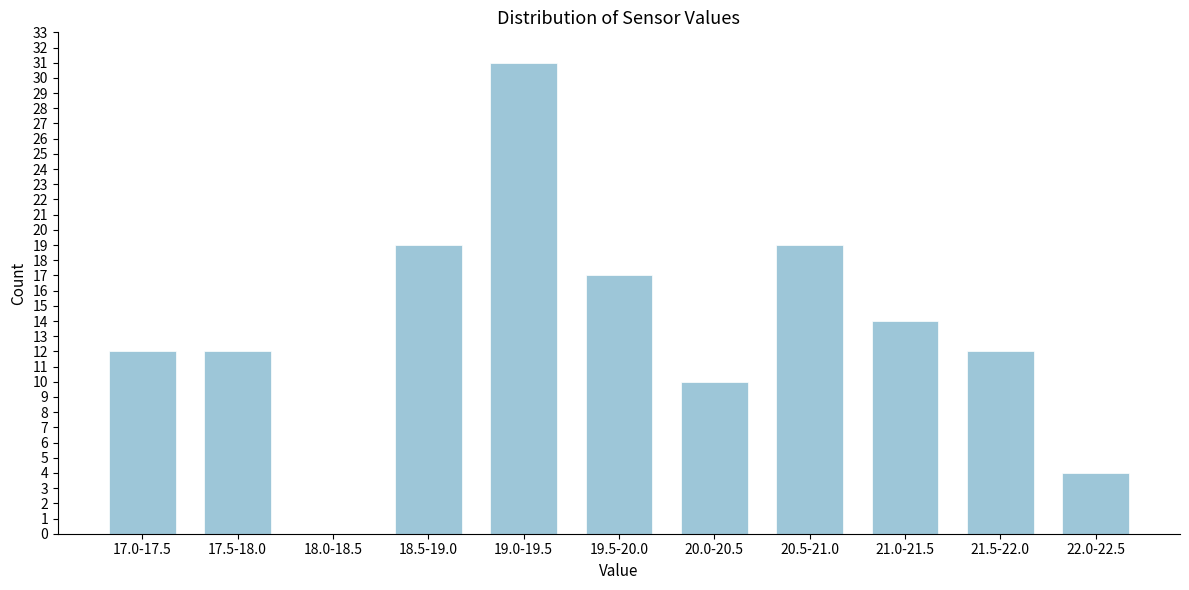

Reading left to right, transcribe all the data shown in this chart.

17.0-17.5=12	17.5-18.0=12	18.0-18.5=0	18.5-19.0=19	19.0-19.5=31	19.5-20.0=17	20.0-20.5=10	20.5-21.0=19	21.0-21.5=14	21.5-22.0=12	22.0-22.5=4